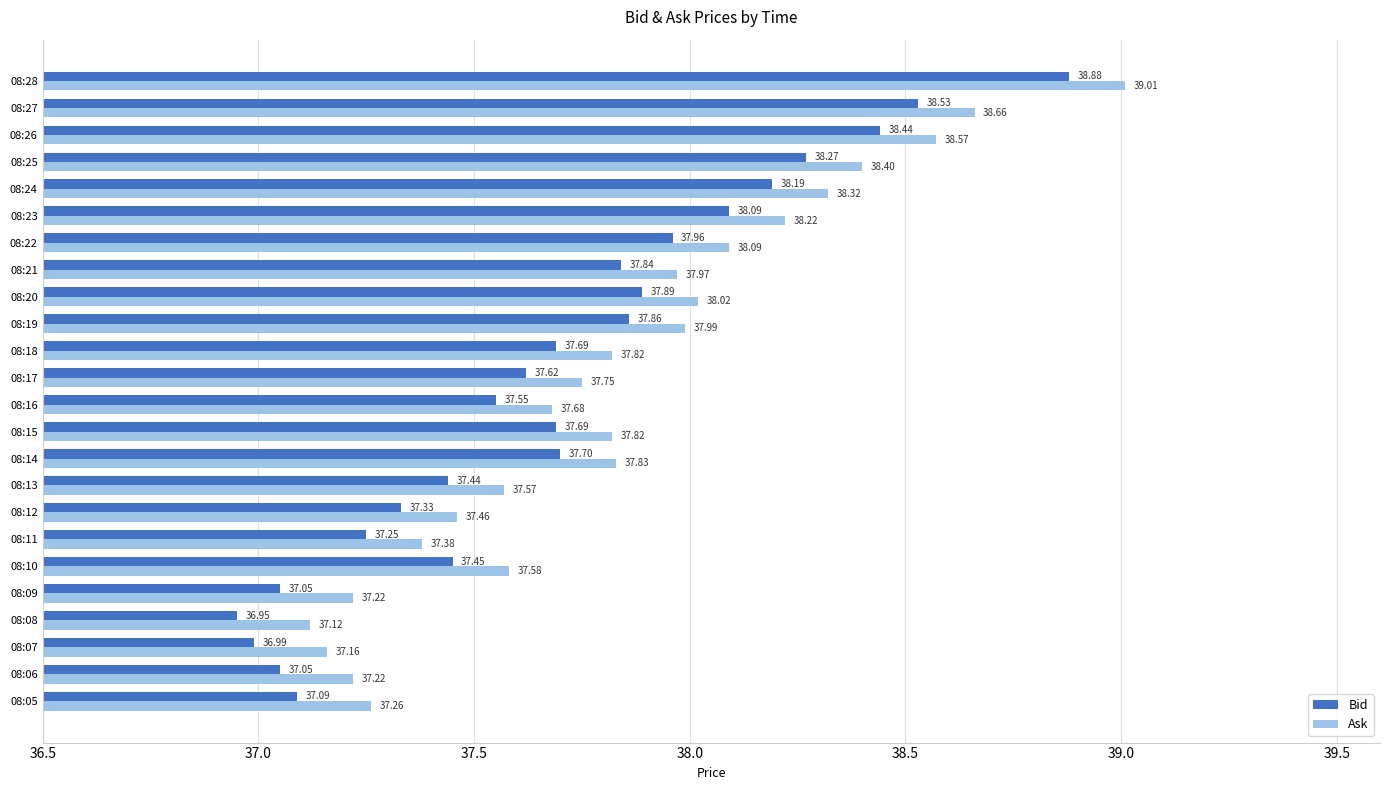

Is the value of Ask at 08:13 greater than the value of Bid at 08:23?

No